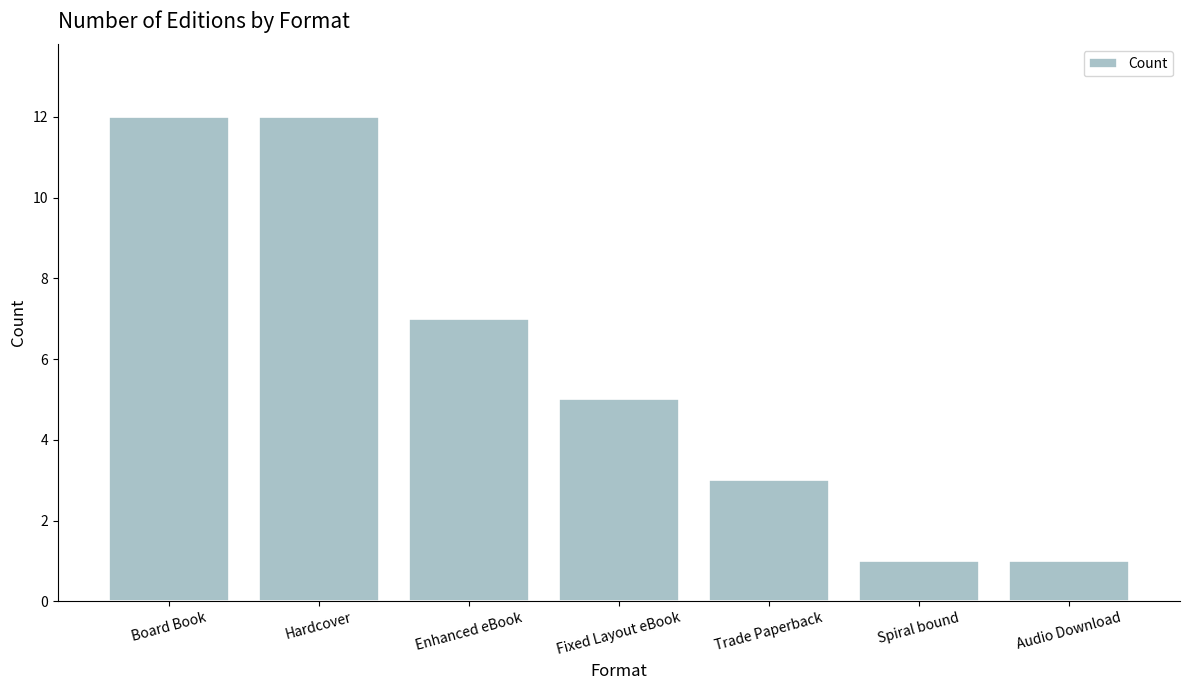

Are the bars grouped side by side (vs. stacked)?

No